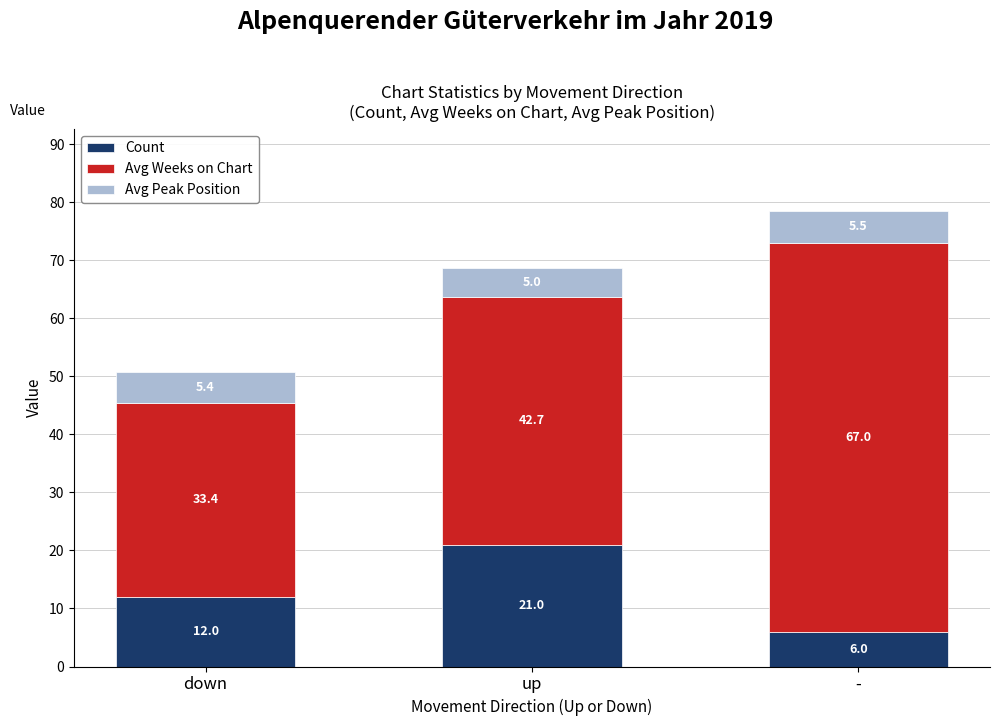

The value of Count at up is 21.0. True or false?

True